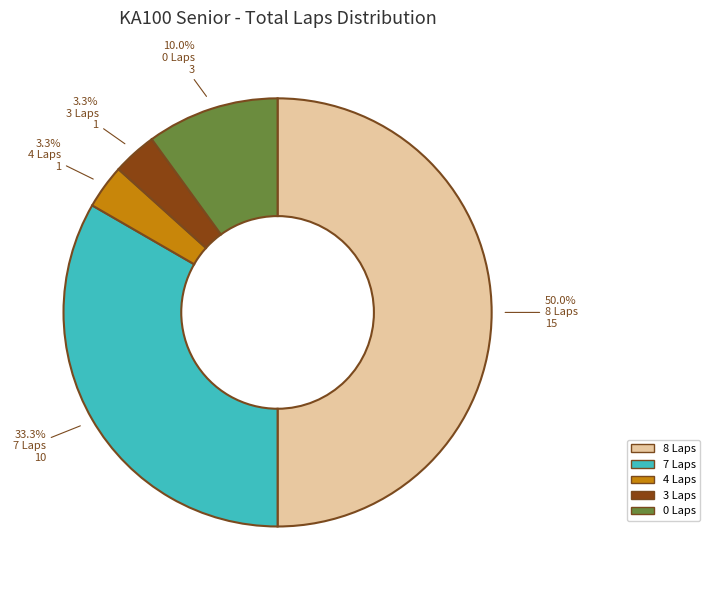

Does 0 Laps account for over 50% of the chart?

No